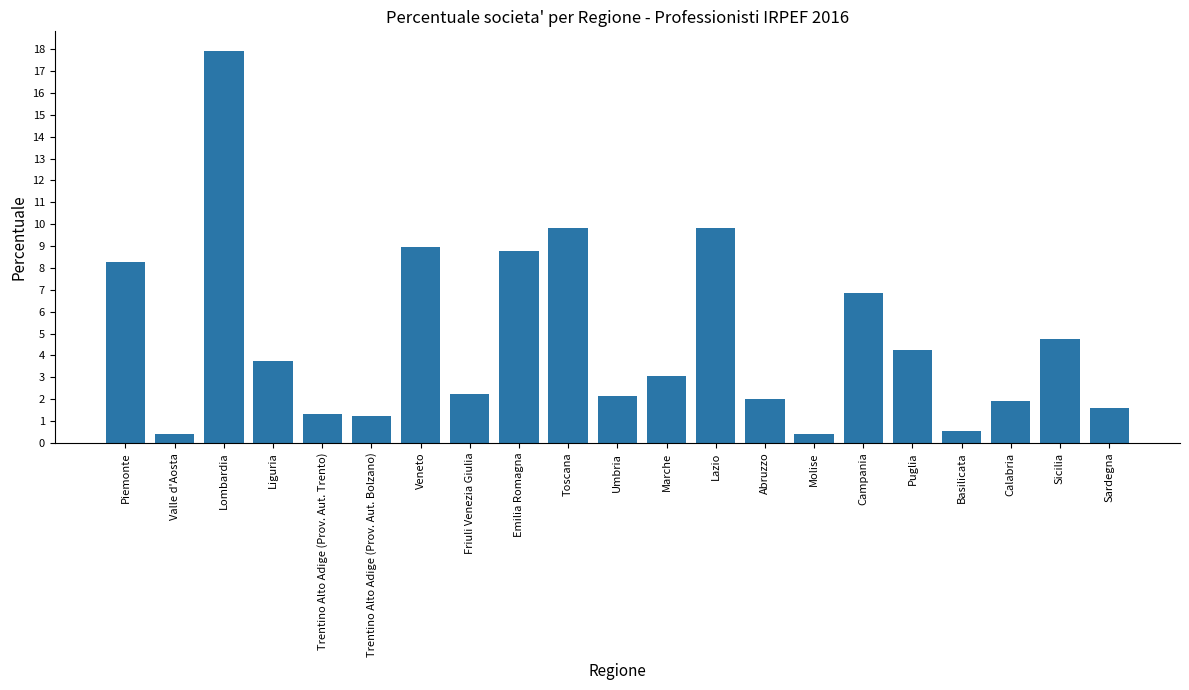

What is the maximum value shown in the chart?

17.9